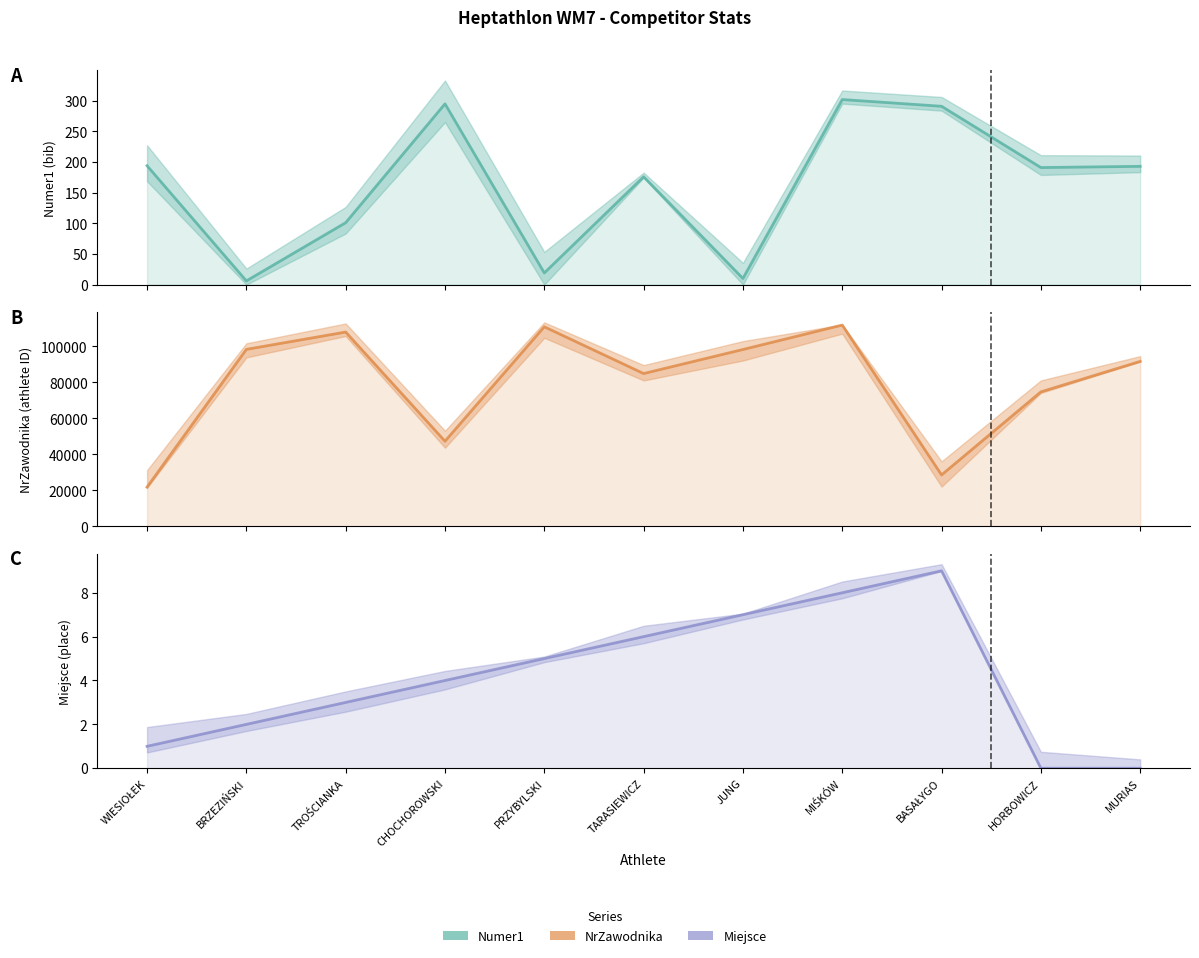

What is the difference between the second highest and minimum values in the NrZawodnika series?

89019